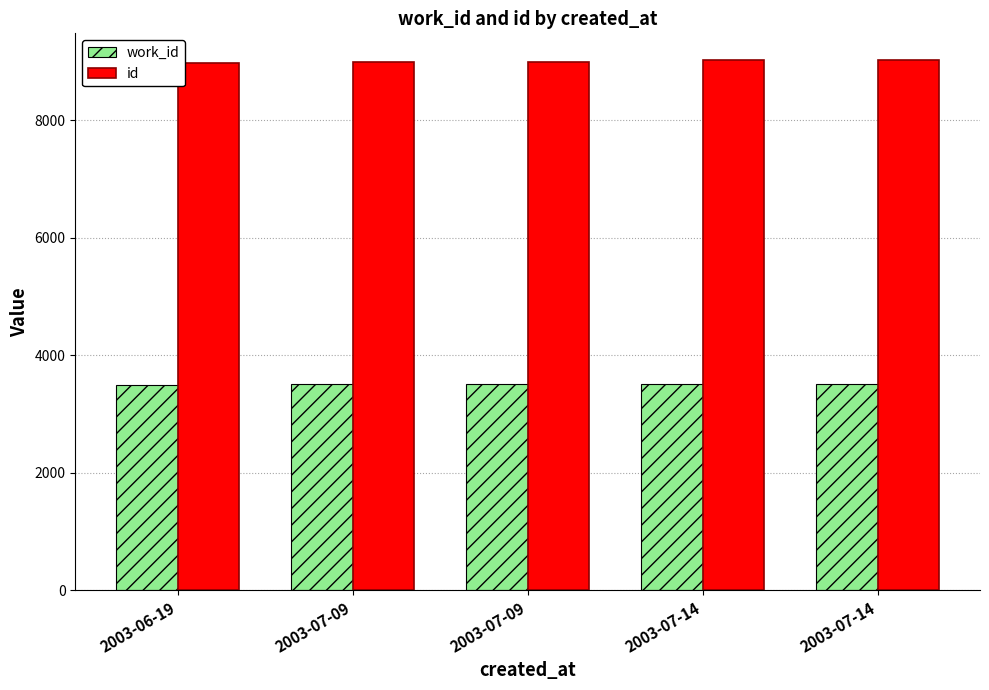

What is the difference between the maximum and minimum values in the id series?

53